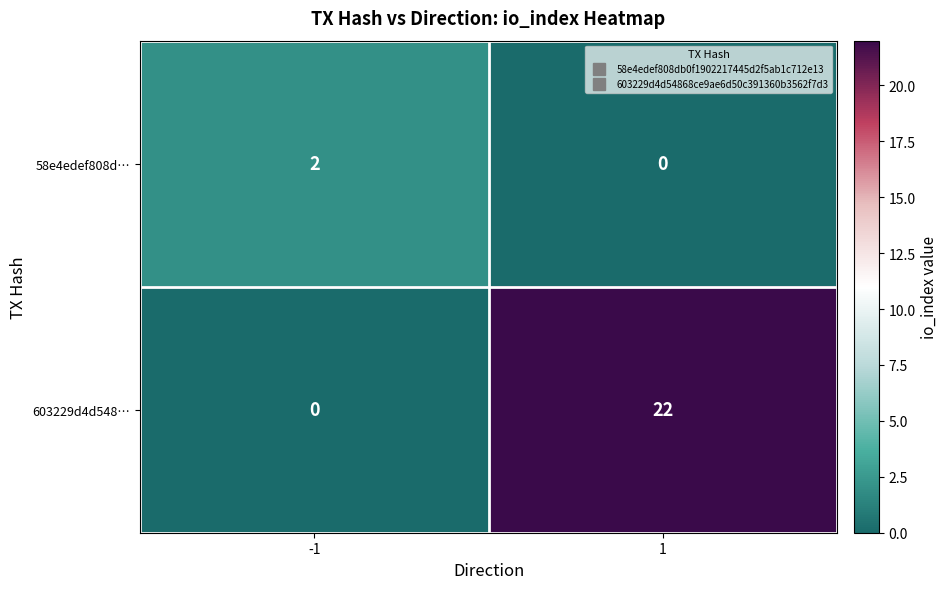

What value does the 603229d4d548… series have at 1, to the nearest 10?

20